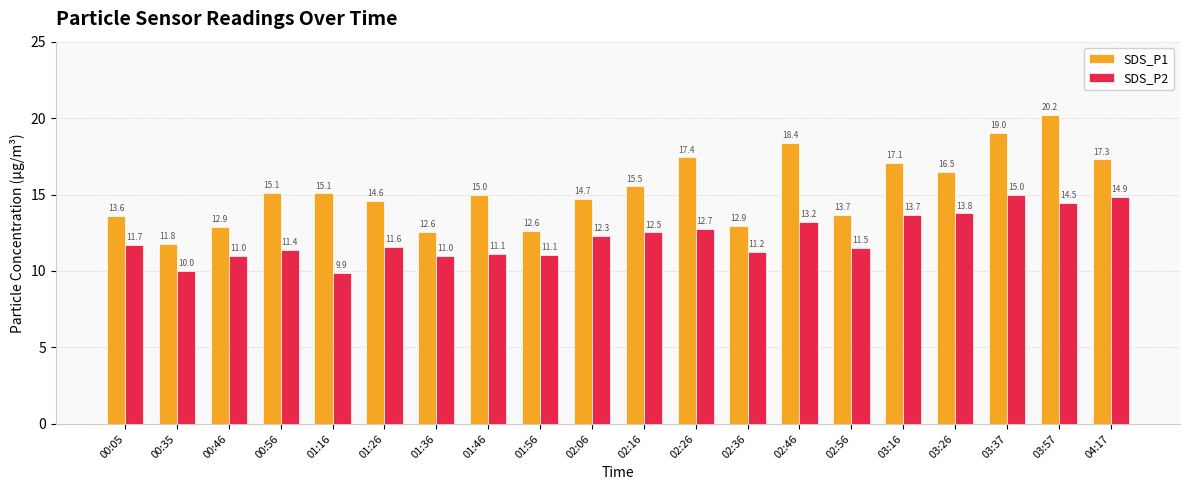

The value of SDS_P1 at 01:16 is 15.1. True or false?

True